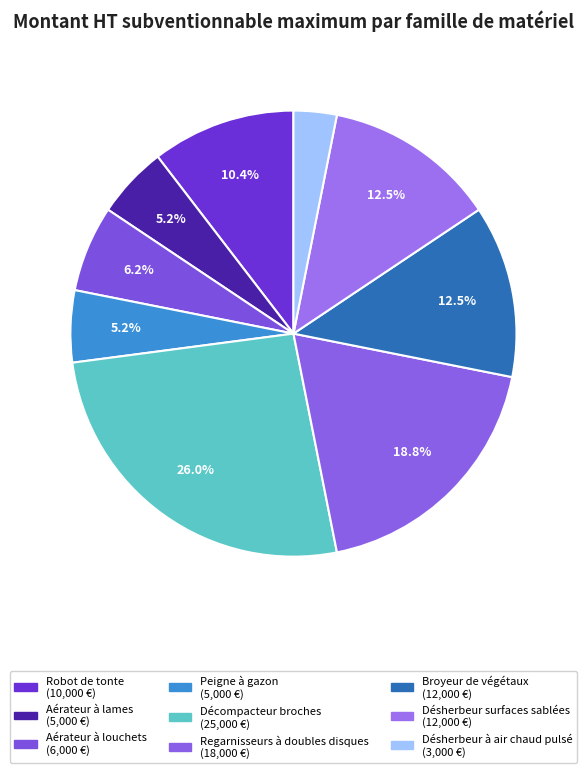

Which category has the smallest portion of the pie?

Désherbeur à air chaud pulsé